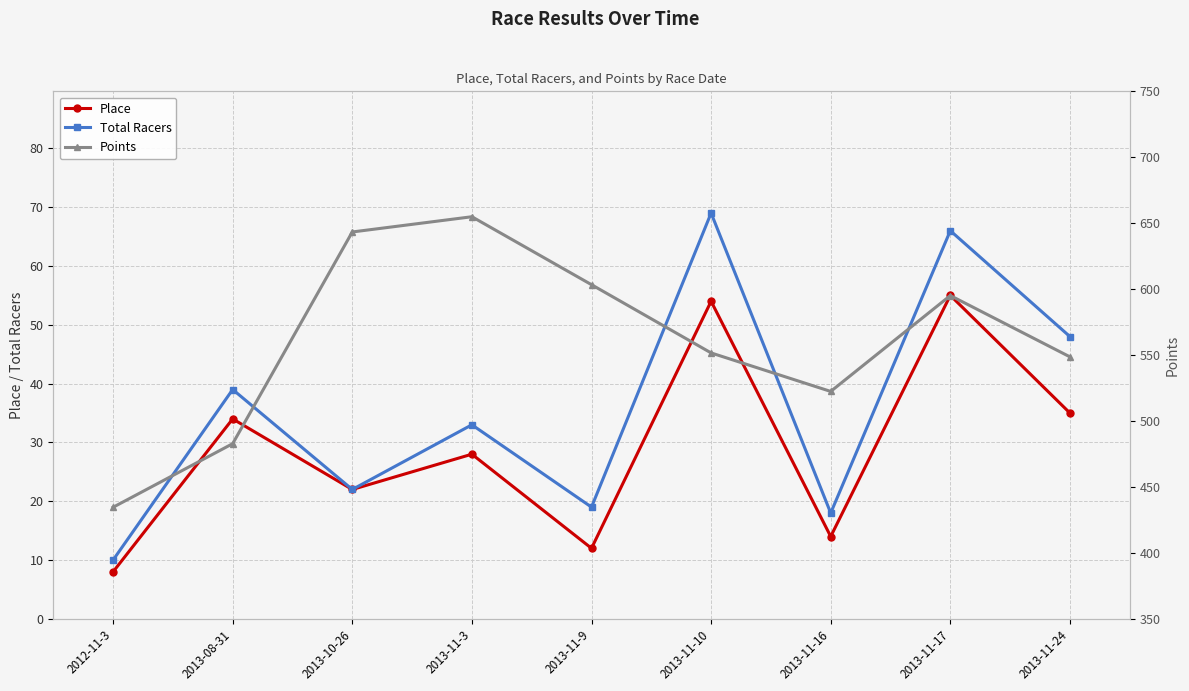

What is the total value across all series at 2013-11-3?

715.9